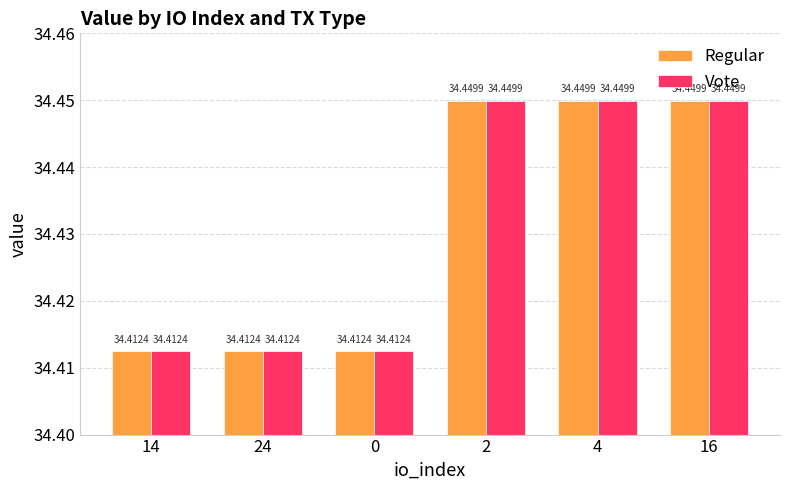

What are all the series names shown in the legend?

Regular, Vote